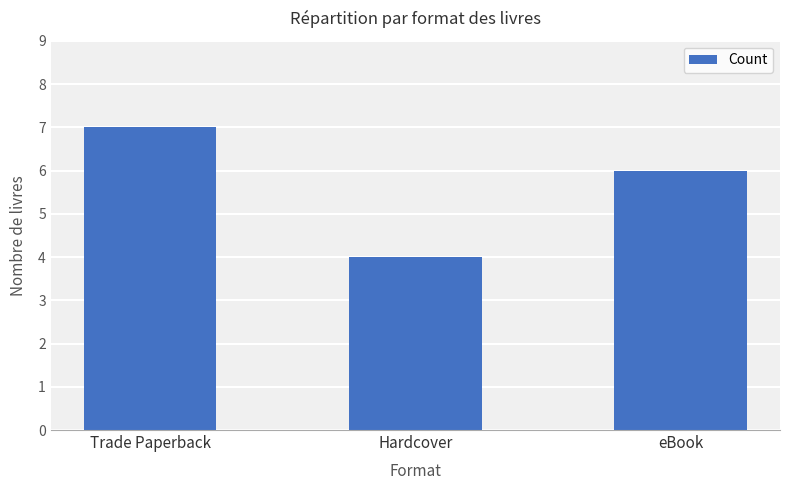

Which label corresponds to the largest value in the chart?

Trade Paperback